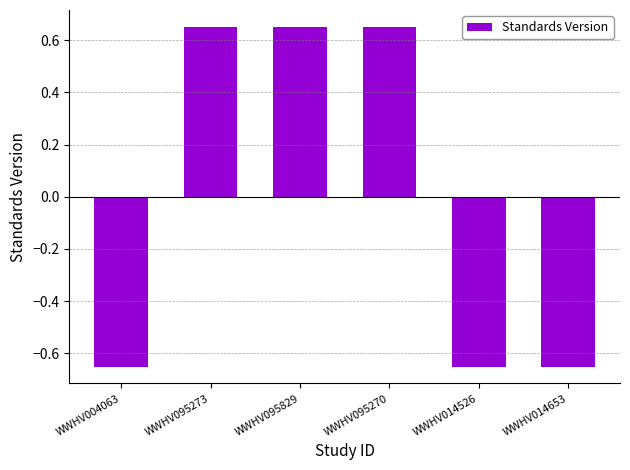

At which label does the data first exceed 0?

WWHV095273